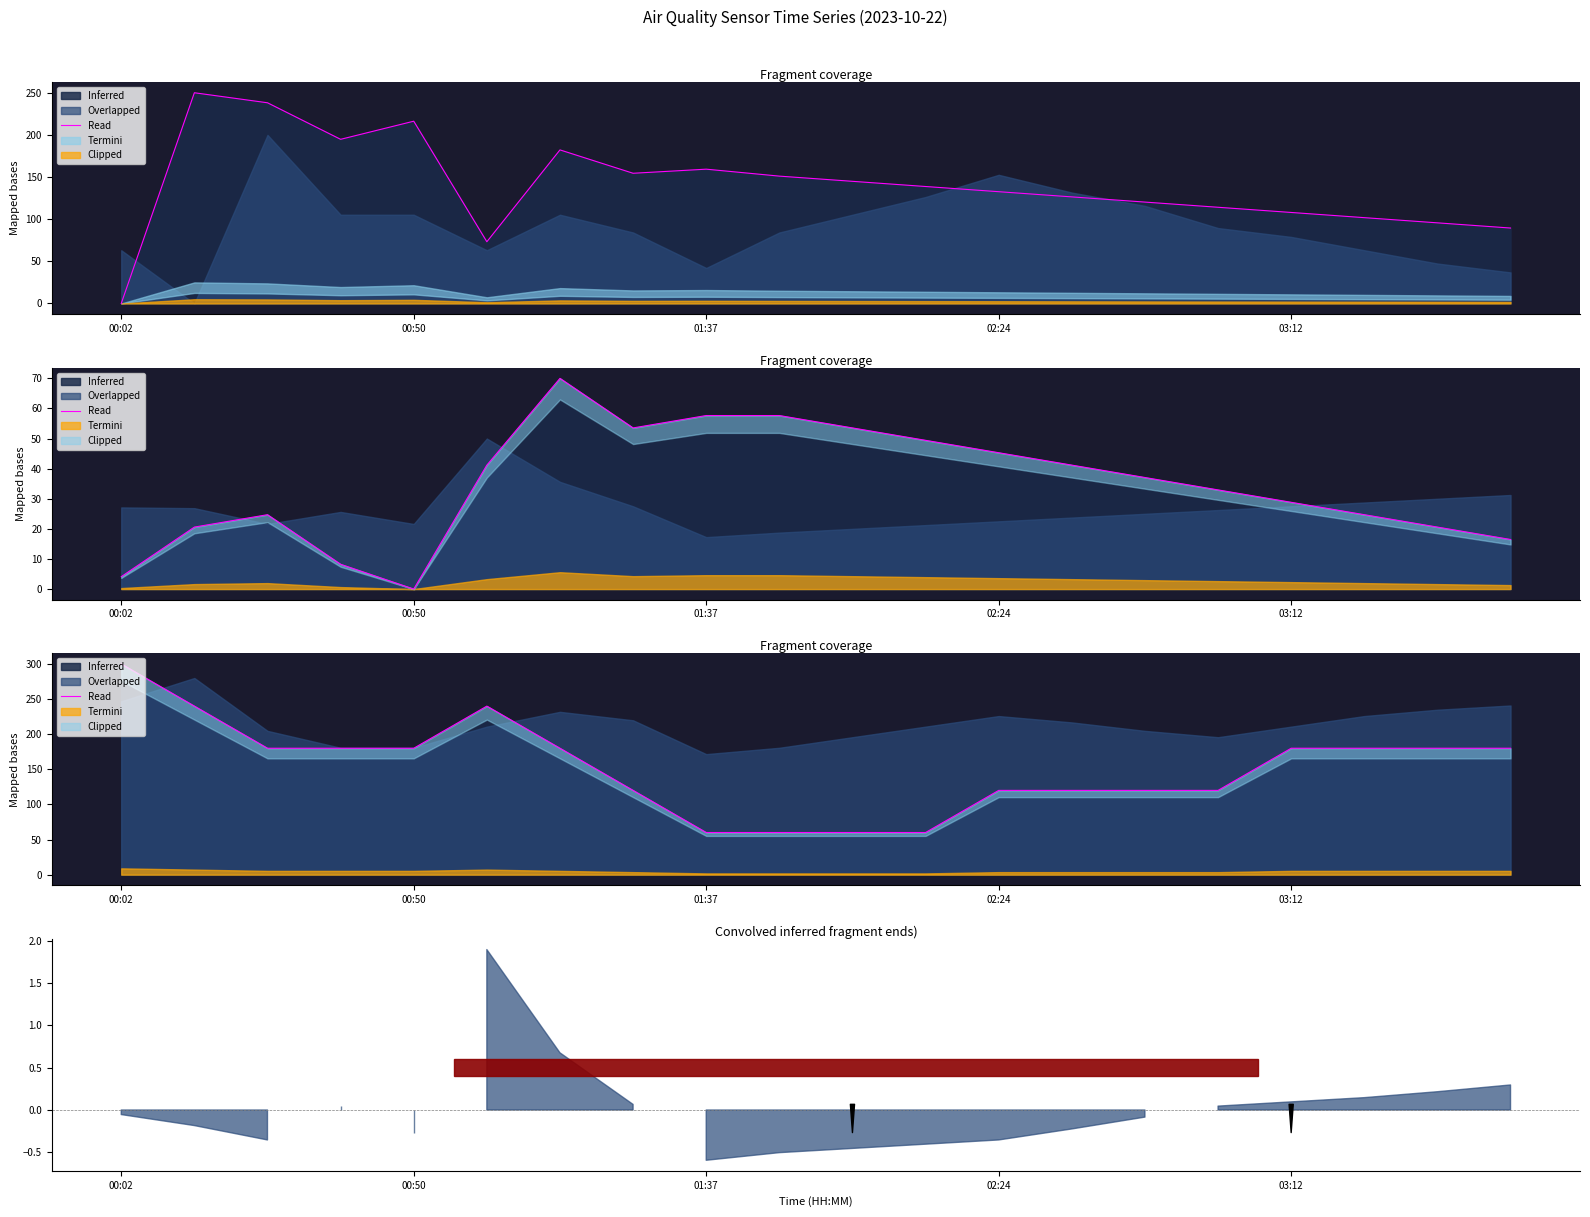

True or false: the data shows 60.0 at 17.

False